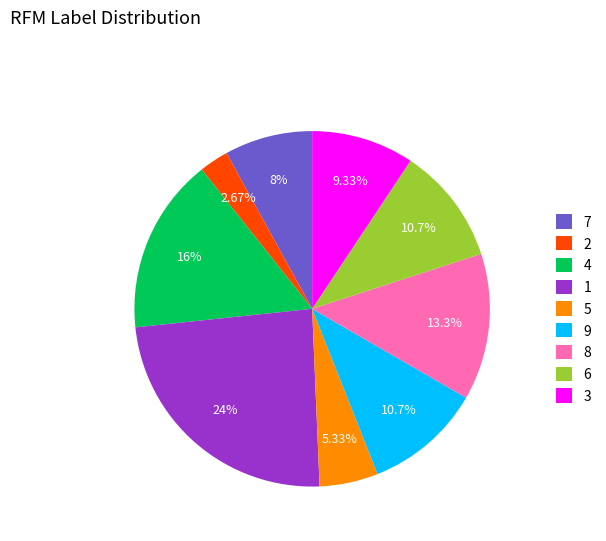

Is there any slice that represents more than half of the pie?

No